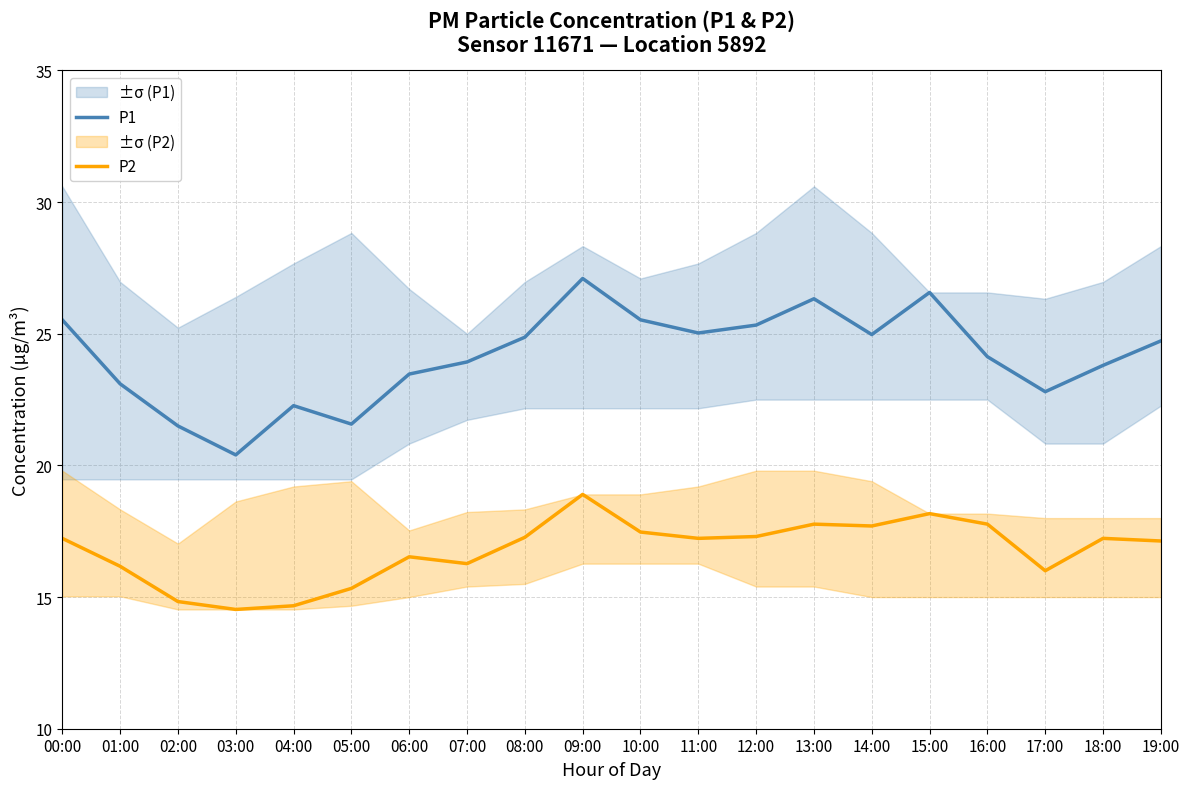

List the series in order of their peak value, lowest first.

P2, P1